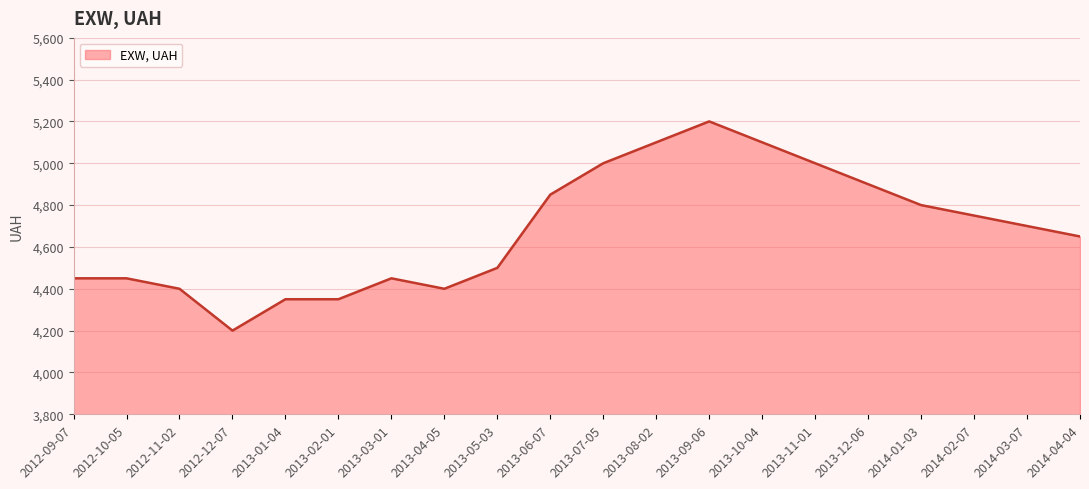

Approximately how many times larger is the value at 2012-12-07 compared to 2014-03-07?

0.9